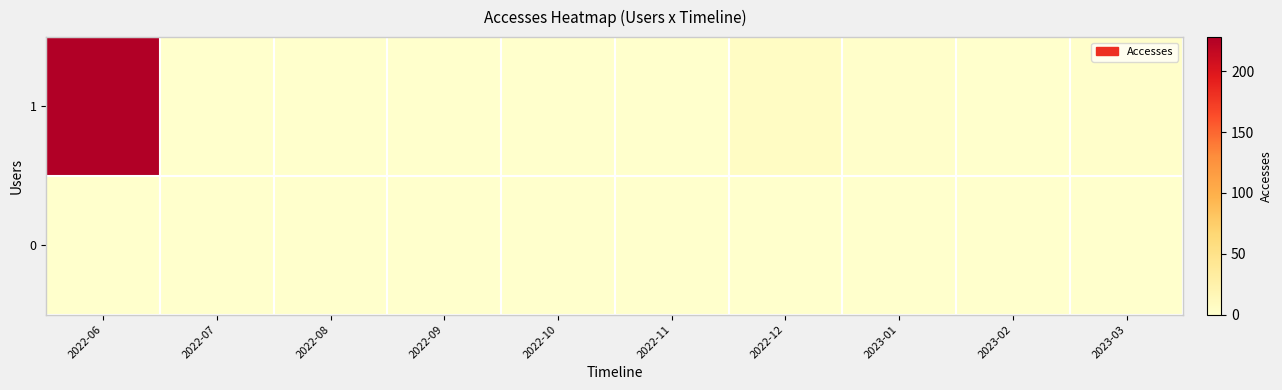

Reading left to right, list all the values displayed in this chart.

0: 2022-06=0	2022-07=0	2022-08=0	2022-09=0	2022-10=0	2022-11=0	2022-12=0	2023-01=0	2023-02=0	2023-03=0
1: 2022-06=228	2022-07=0	2022-08=0	2022-09=0	2022-10=0	2022-11=0	2022-12=6	2023-01=1	2023-02=0	2023-03=1